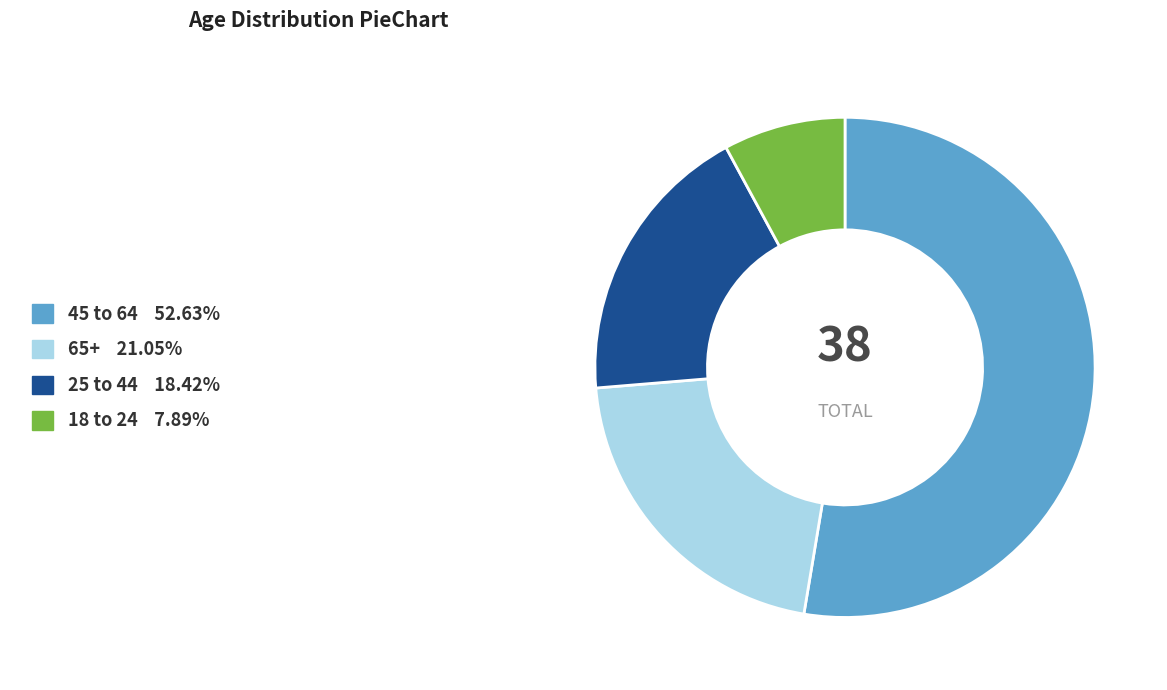

Does any single category account for the majority?

Yes